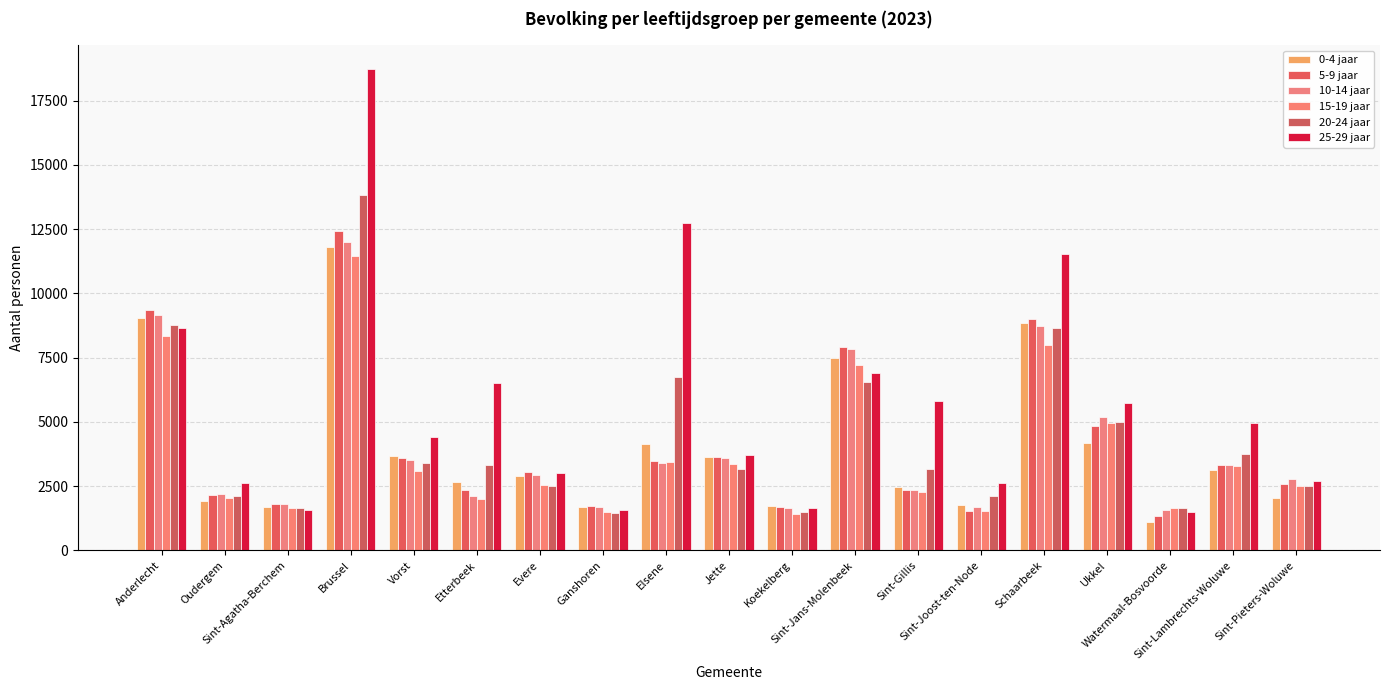

List the series in order of their peak value, lowest first.

15-19 jaar, 0-4 jaar, 10-14 jaar, 5-9 jaar, 20-24 jaar, 25-29 jaar